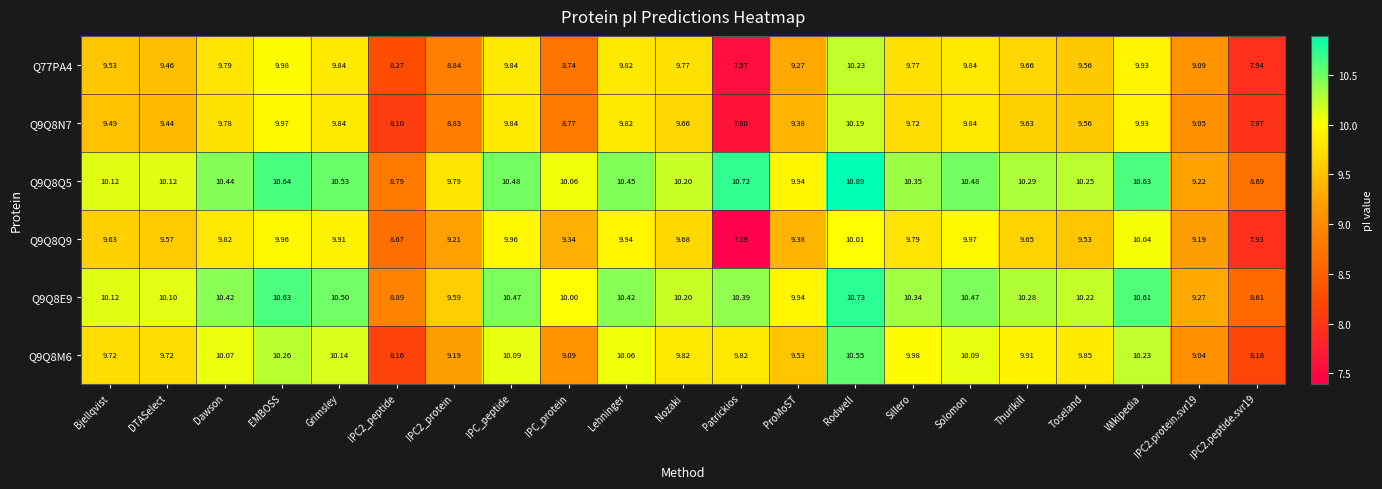

At how many categories does at least one series exceed 7?

21